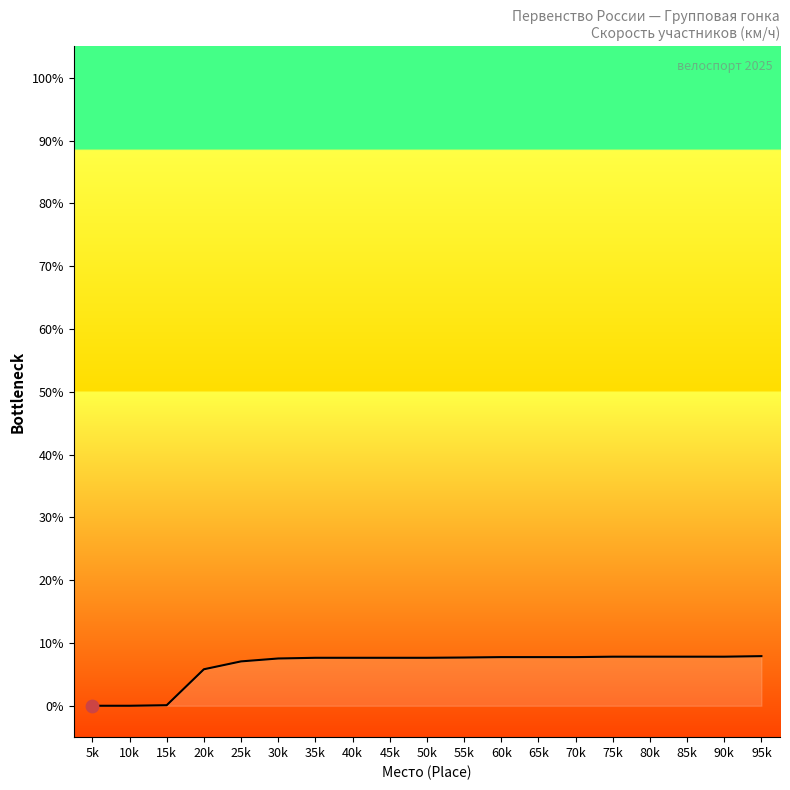

Between 10k and 25k, which is larger?

25k